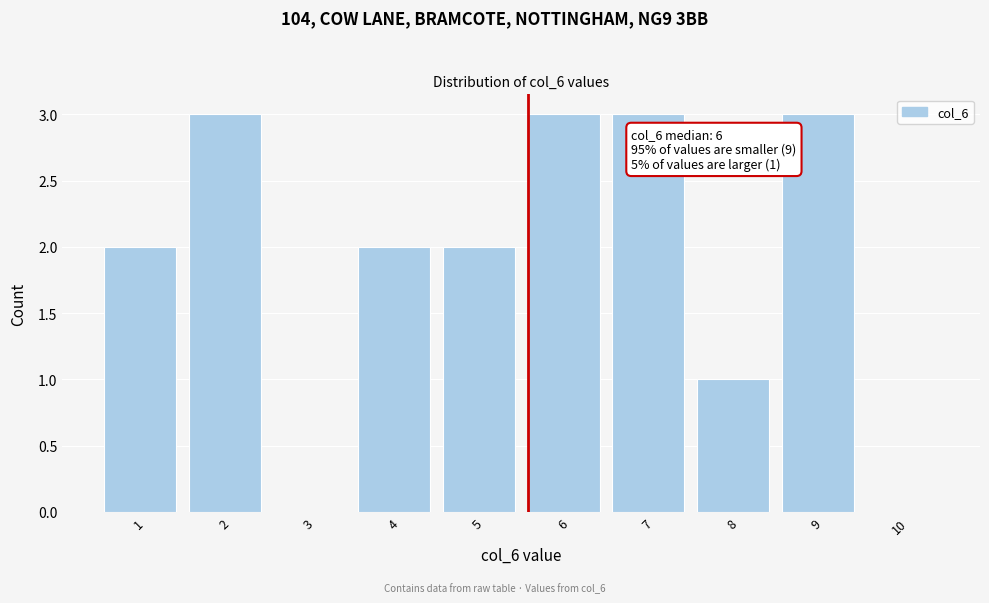

Reading left to right, transcribe all the data shown in this chart.

1=2	2=3	3=0	4=2	5=2	6=3	7=3	8=1	9=3	10=0